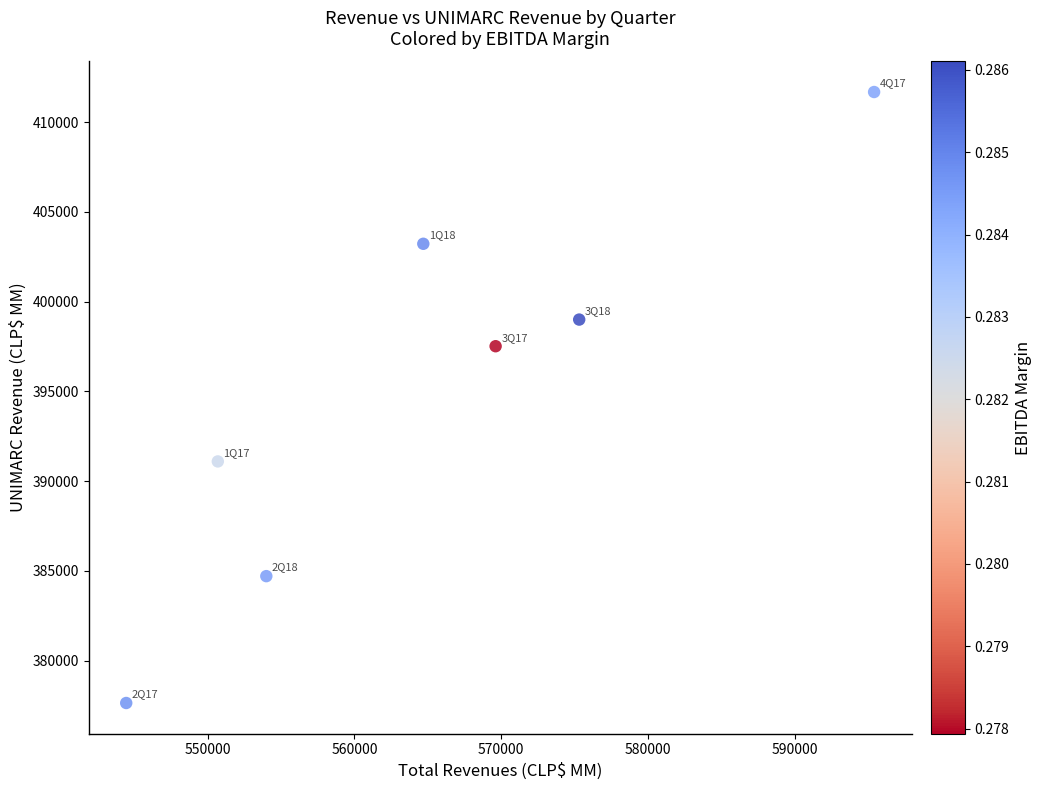

What Y value in the scatter plot is closest to 394659?

397515.9